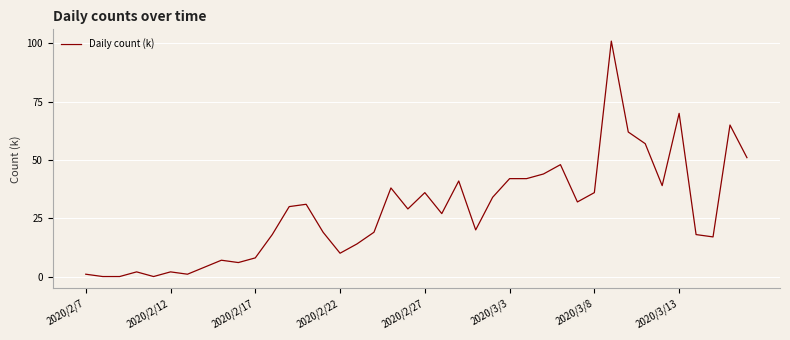

Reading right to left, transcribe all the data shown in this chart.

51	65	17	18	70	39	57	62	101	36	32	48	44	42	42	34	20	41	27	36	29	38	19	14	10	19	31	30	18	8	6	7	4	1	2	0	2	0	0	1